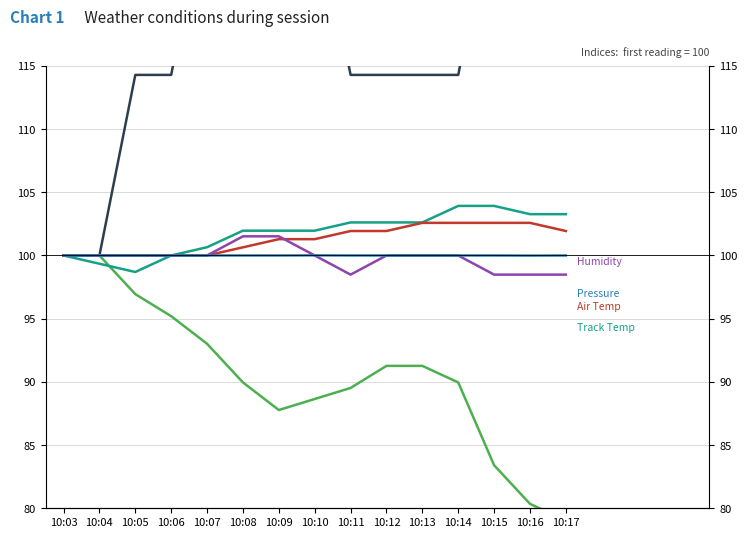

In HUMIDITY, how many points are lower than both neighbors (excluding endpoints)?

1